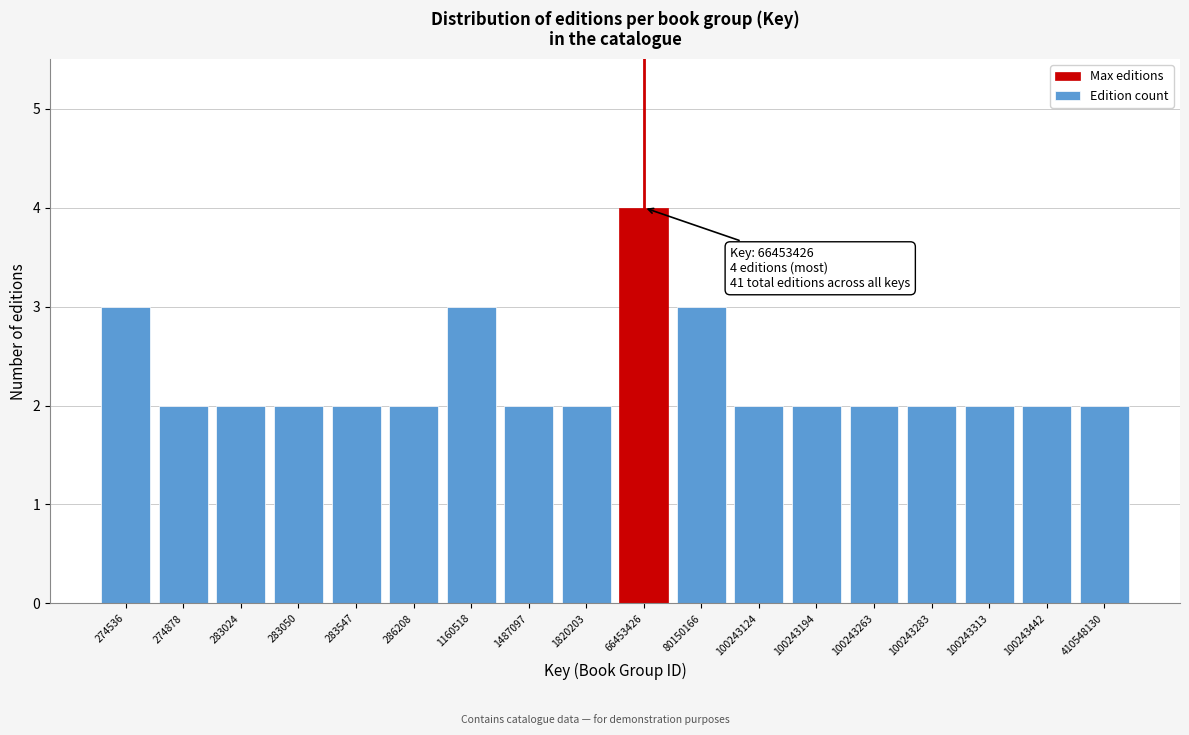

Reading left to right, extract all data points from this chart.

3	2	2	2	2	2	3	2	2	4	3	2	2	2	2	2	2	2